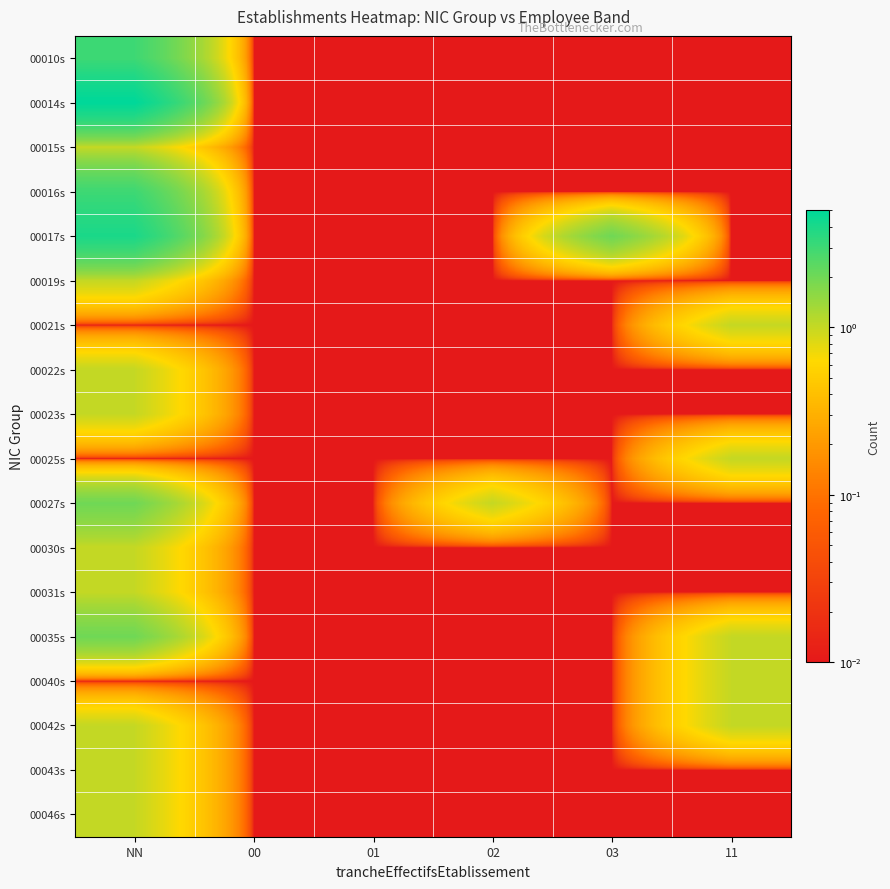

Reading left to right, transcribe all the data shown in this chart.

00010s: NN=3.0	00=0.0	01=0.0	02=0.0	03=0.0	11=0.0
00014s: NN=5.0	00=0.0	01=0.0	02=0.0	03=0.0	11=0.0
00015s: NN=1.0	00=0.0	01=0.0	02=0.0	03=0.0	11=0.0
00016s: NN=3.0	00=0.0	01=0.0	02=0.0	03=0.0	11=0.0
00017s: NN=4.0	00=0.0	01=0.0	02=0.0	03=2.0	11=0.0
00019s: NN=1.0	00=0.0	01=0.0	02=0.0	03=0.0	11=0.0
00021s: NN=0.0	00=0.0	01=0.0	02=0.0	03=0.0	11=1.0
00022s: NN=1.0	00=0.0	01=0.0	02=0.0	03=0.0	11=0.0
00023s: NN=1.0	00=0.0	01=0.0	02=0.0	03=0.0	11=0.0
00025s: NN=0.0	00=0.0	01=0.0	02=0.0	03=0.0	11=1.0
00027s: NN=2.0	00=0.0	01=0.0	02=1.0	03=0.0	11=0.0
00030s: NN=1.0	00=0.0	01=0.0	02=0.0	03=0.0	11=0.0
00031s: NN=1.0	00=0.0	01=0.0	02=0.0	03=0.0	11=0.0
00035s: NN=2.0	00=0.0	01=0.0	02=0.0	03=0.0	11=1.0
00040s: NN=0.0	00=0.0	01=0.0	02=0.0	03=0.0	11=1.0
00042s: NN=1.0	00=0.0	01=0.0	02=0.0	03=0.0	11=1.0
00043s: NN=1.0	00=0.0	01=0.0	02=0.0	03=0.0	11=0.0
00046s: NN=1.0	00=0.0	01=0.0	02=0.0	03=0.0	11=0.0